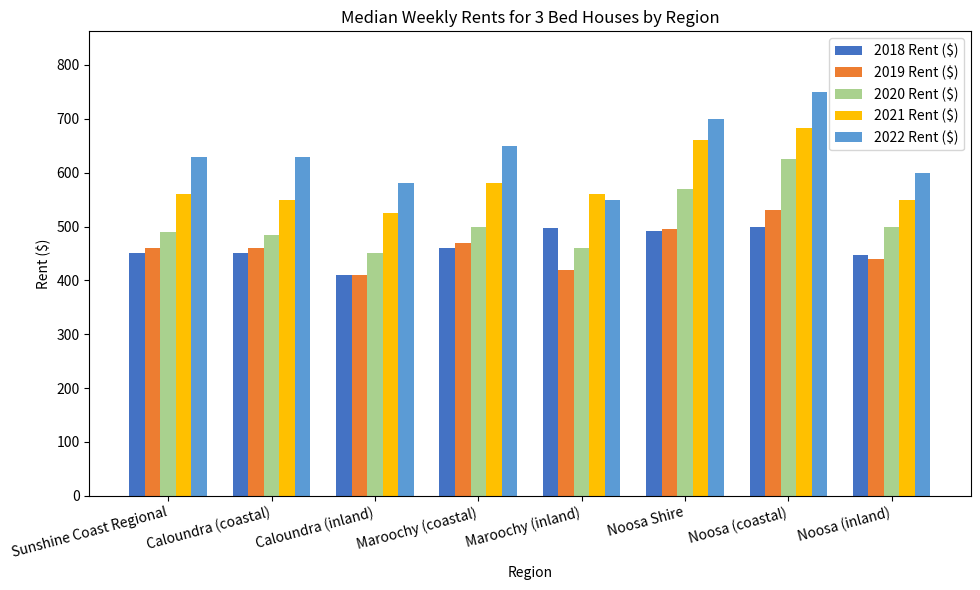

Which series has the largest total across all categories?

2022 Rent ($)